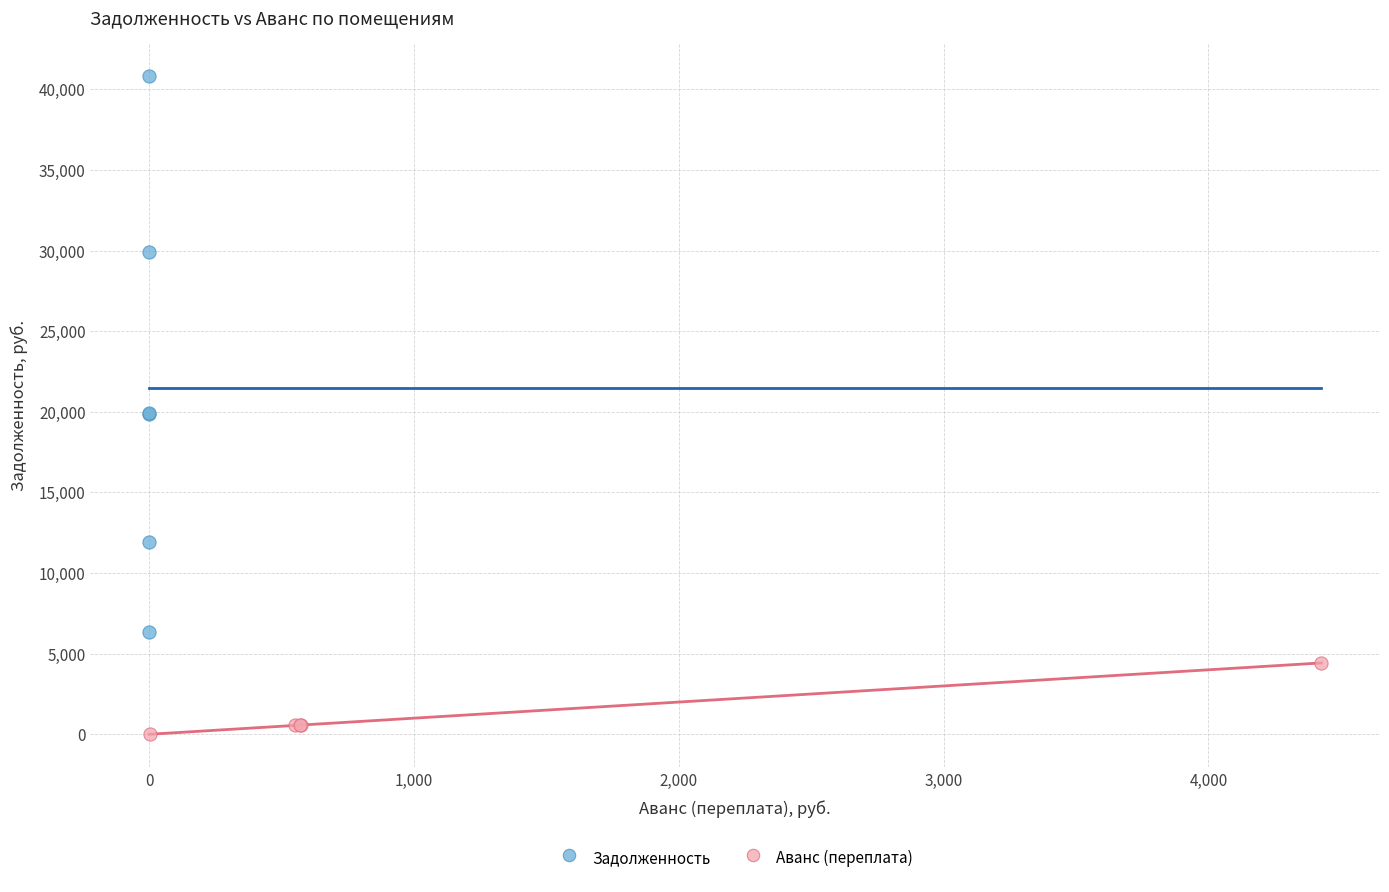

Which series contains the highest Y value?

Задолженность